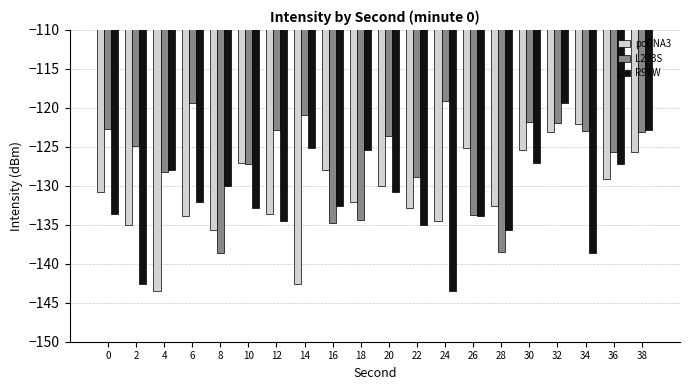

Is the value of R91W at 36 greater than the value of pcDNA3 at 38?

No